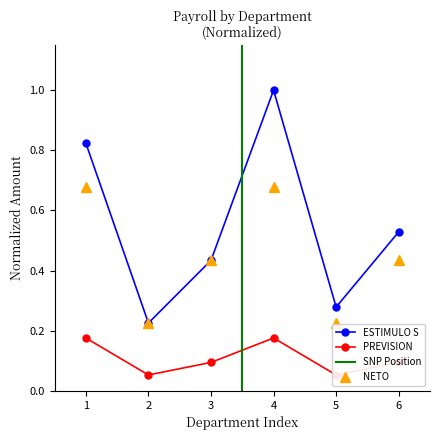

Which series has the widest spread of values?

ESTIMULO S